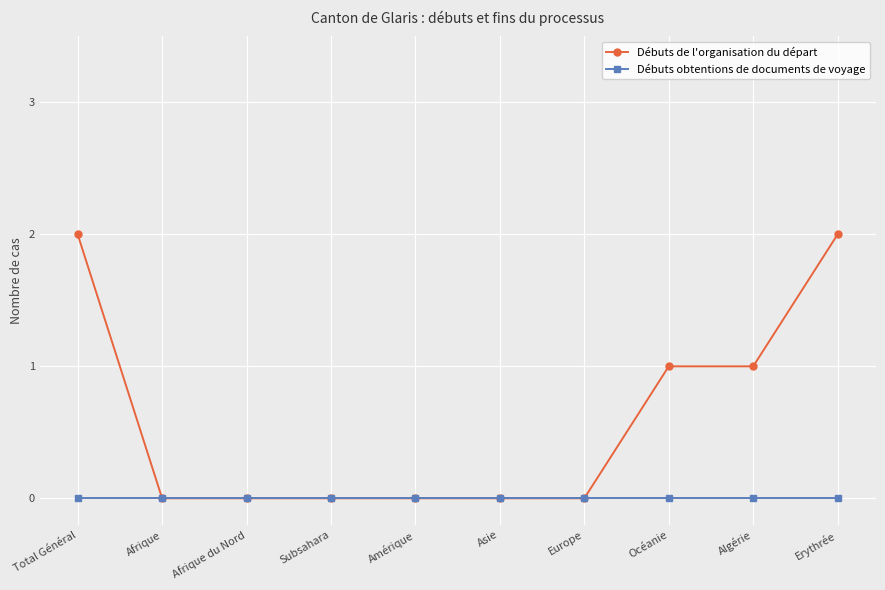

Which series has the largest range (max minus min)?

Débuts de l'organisation du départ